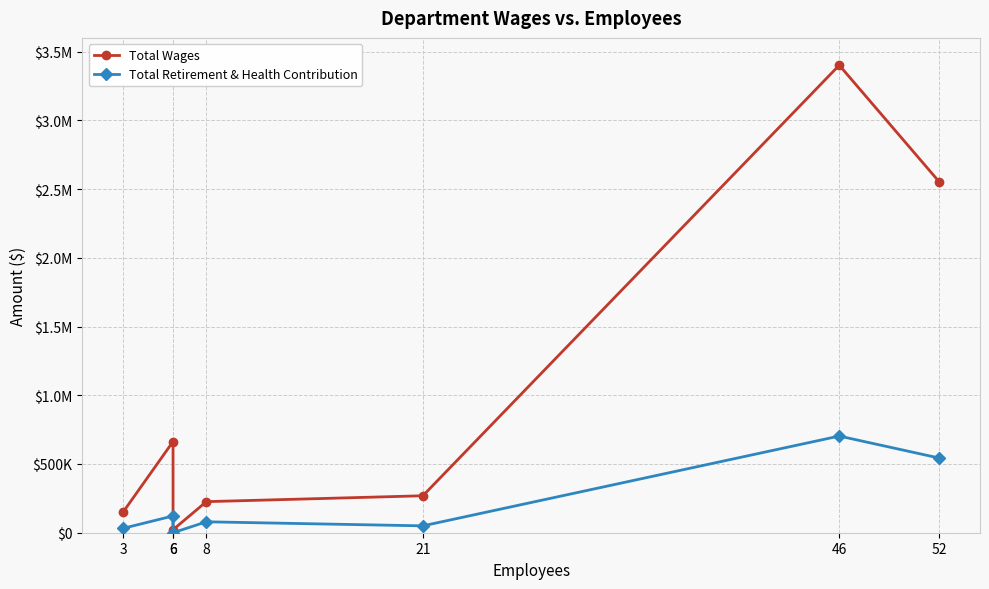

What is the value of the Total Wages point at the 2nd from the left?

663301